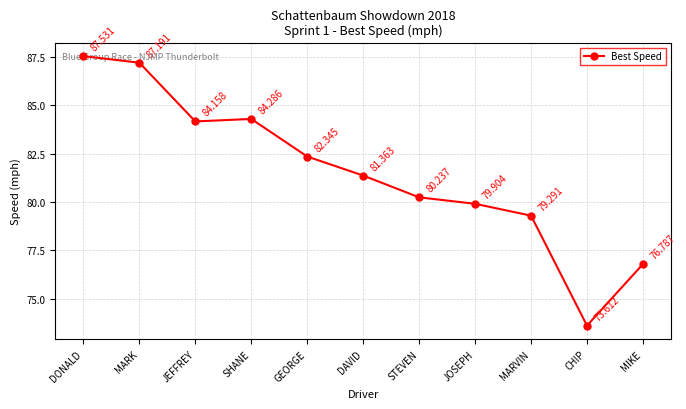

True or false: the data shows 87.2 at MARK.

True